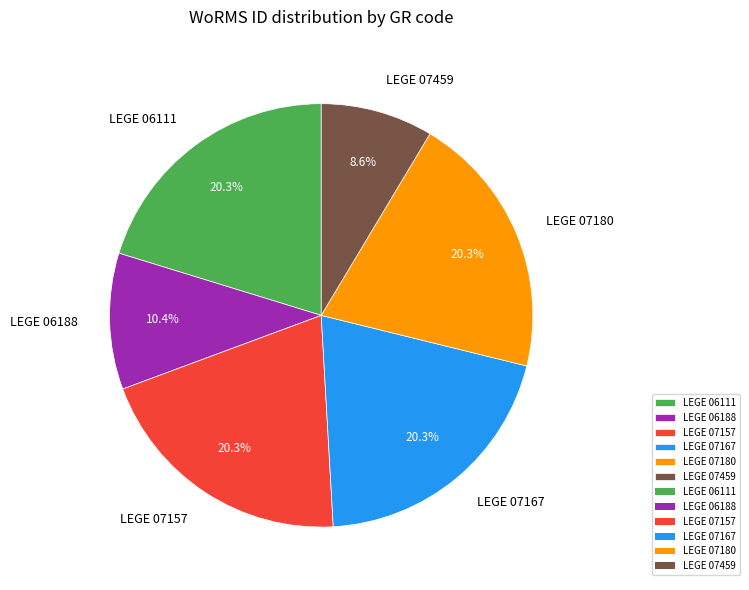

How many segments does this pie chart have?

6